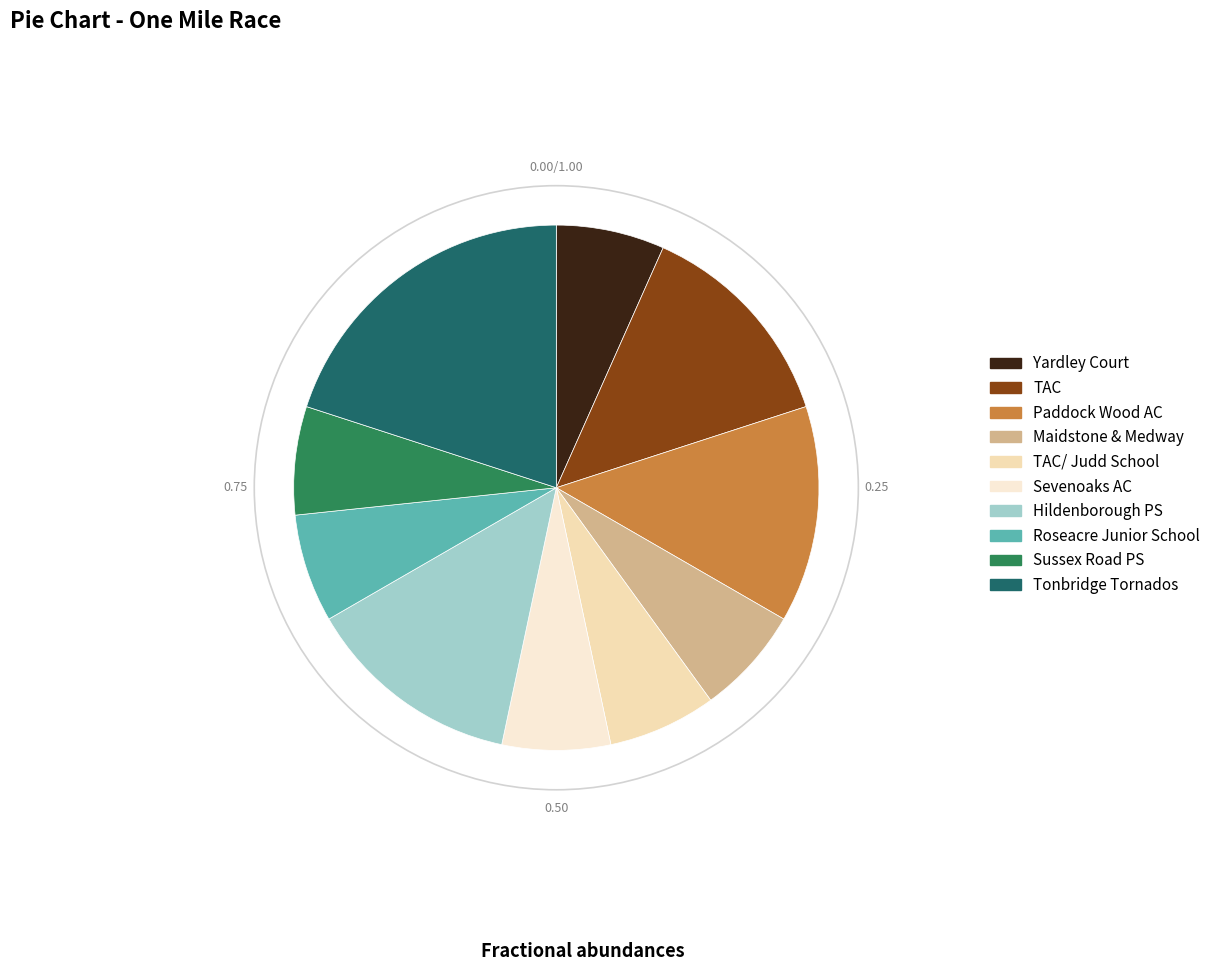

Rank the categories by value from lowest to highest.

Yardley Court, Maidstone & Medway, TAC/ Judd School, Sevenoaks AC, Roseacre Junior School, Sussex Road PS, TAC, Paddock Wood AC, Hildenborough PS, Tonbridge Tornados